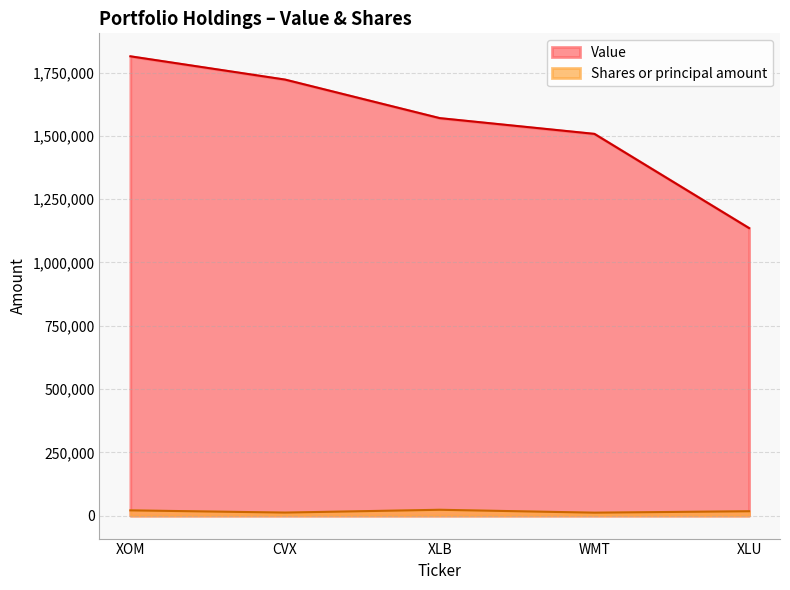

Reading left to right, transcribe all the data shown in this chart.

Value: XOM=1814564	CVX=1722603	XLB=1570351	WMT=1508152	XLU=1135878
Shares or principal amount: XOM=20783	CVX=11990	XLB=23090	WMT=11628	XLU=17339